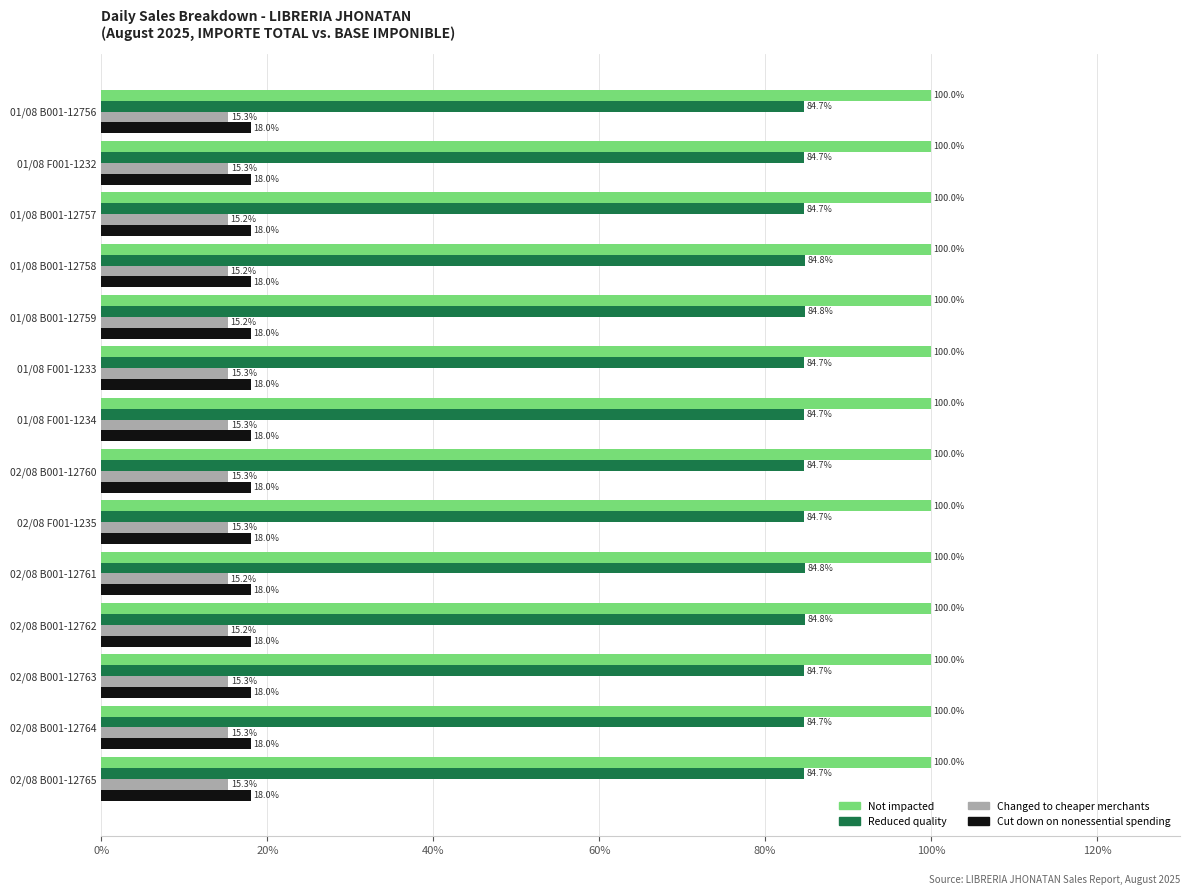

What value does the Changed to cheaper merchants series have at 02/08 B001-12765?

15.3